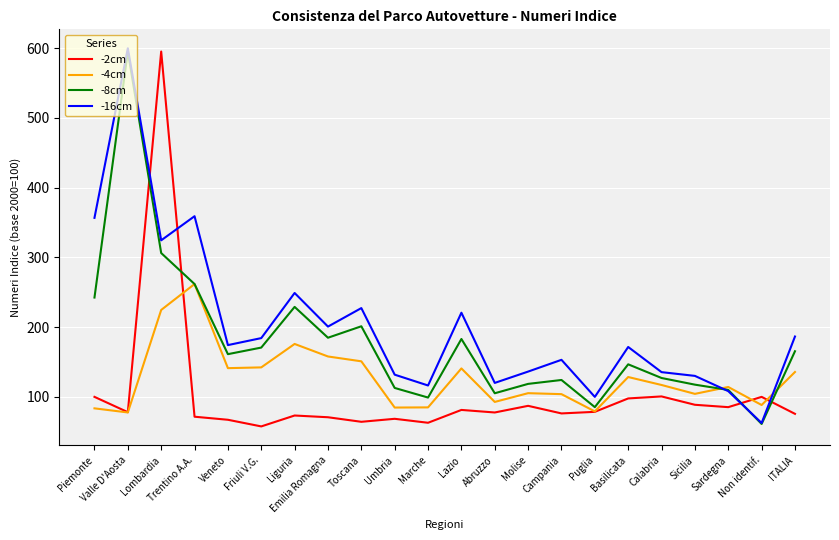

True or false: -8cm and -2cm intersect in this chart.

True